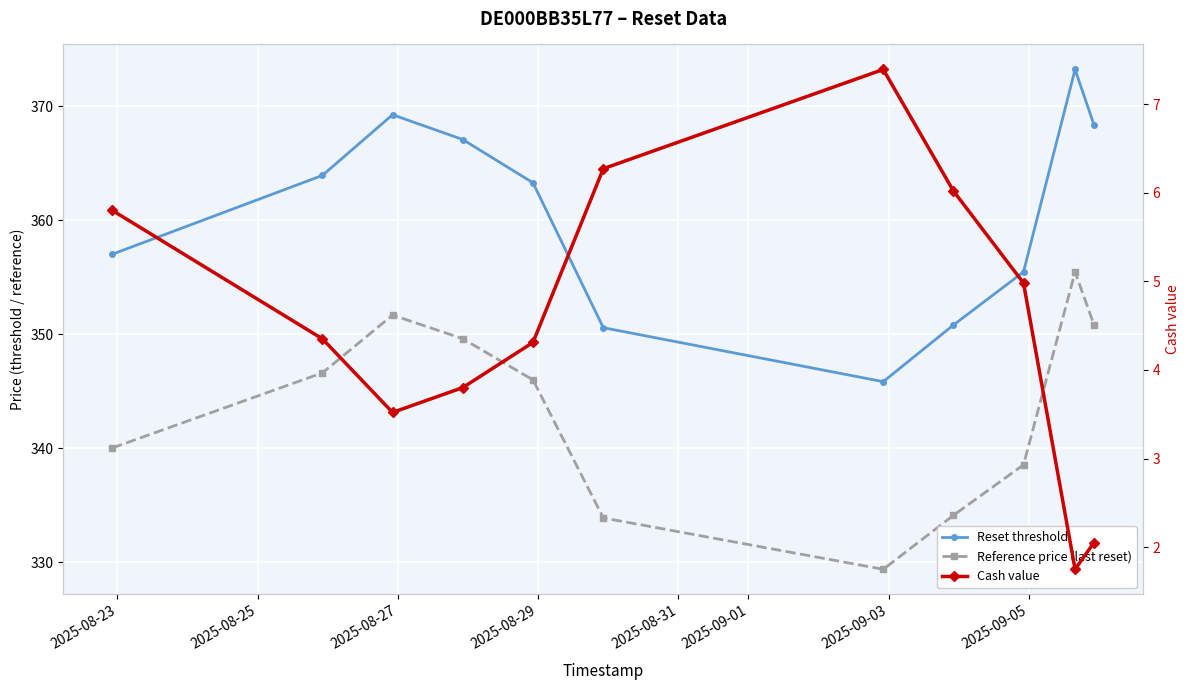

Does the chart display data point markers on the line(s)?

Yes